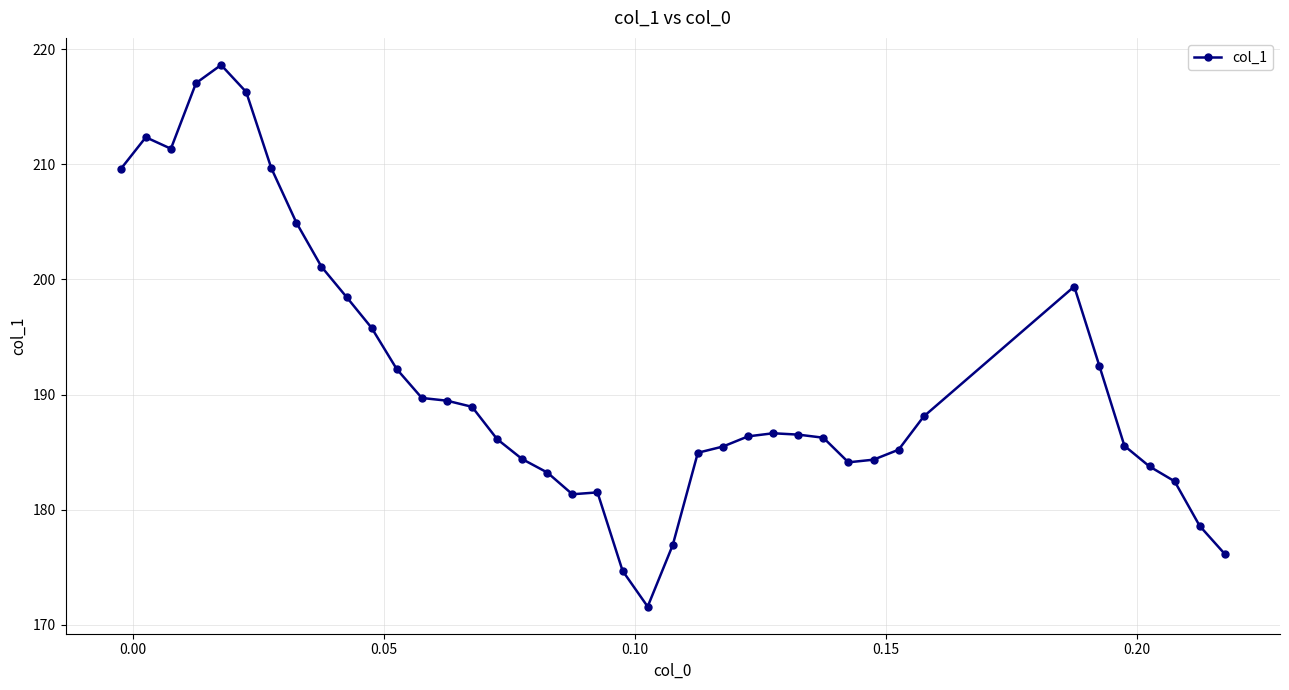

True or false: the data has more than 1 interior local peaks.

True